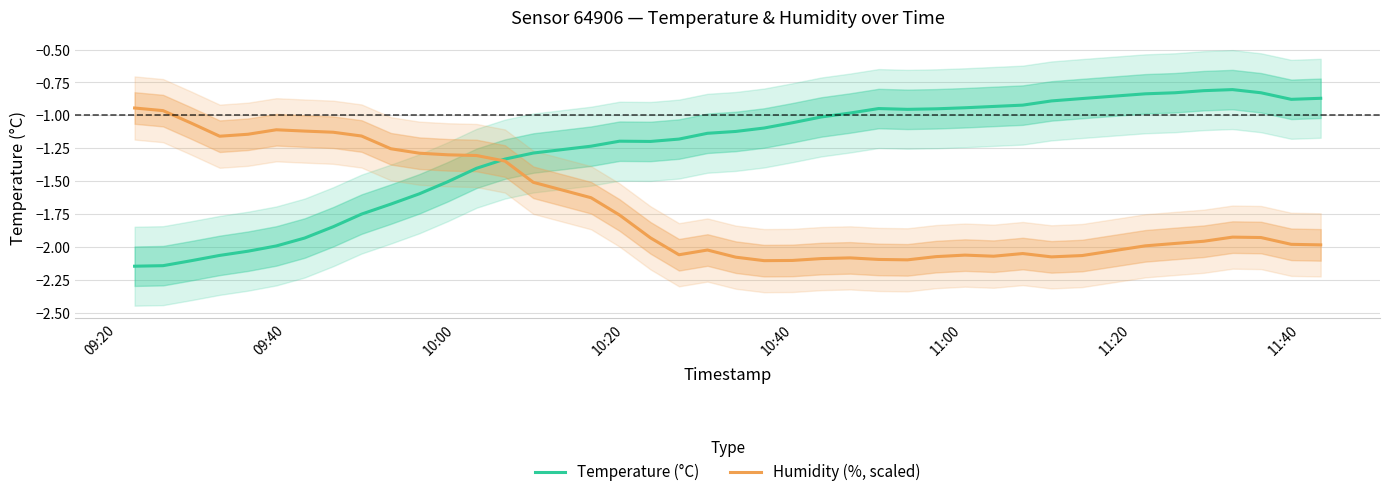

What is the value of the Humidity (%, scaled) point at the 7th from the left?

-1.1